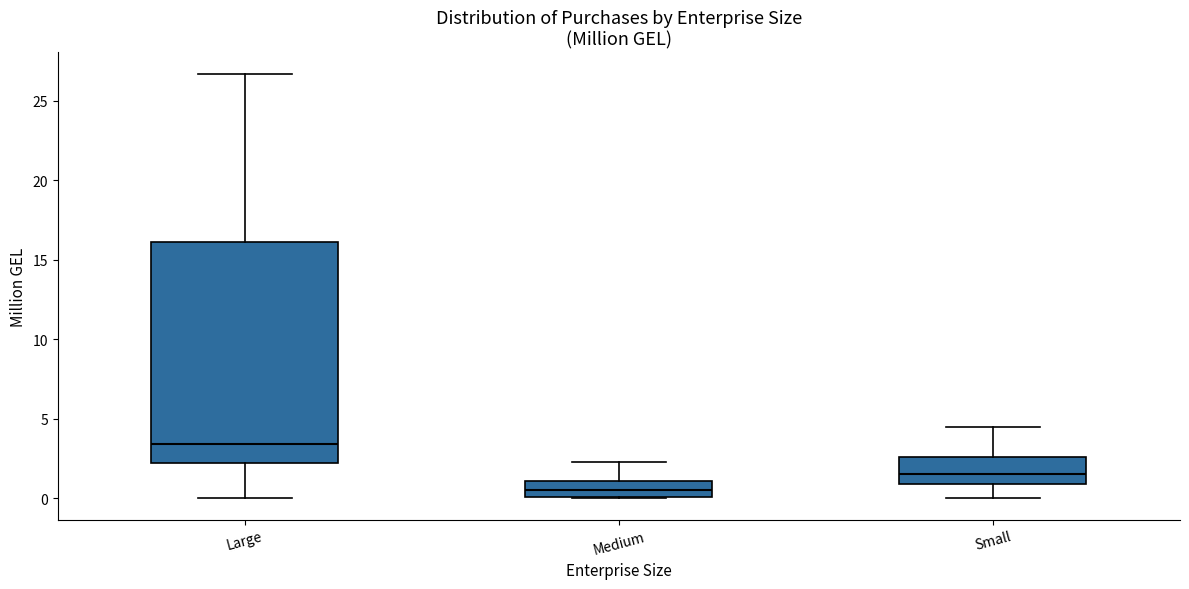

Reading left to right, transcribe this box plot: for each box, give where its median line is, the range the box spans, and where its two whiskers end, as read against the y-axis. The values are not printed on the chart, so give them approximately, as read against the axis.

Large: median 3.5, box 2.0 to 16.0, whiskers 0.0 to 26.5
Medium: median 0.5, box 0.0 to 1.0, whiskers 0.0 to 2.5
Small: median 1.5, box 1.0 to 2.5, whiskers 0.0 to 4.5